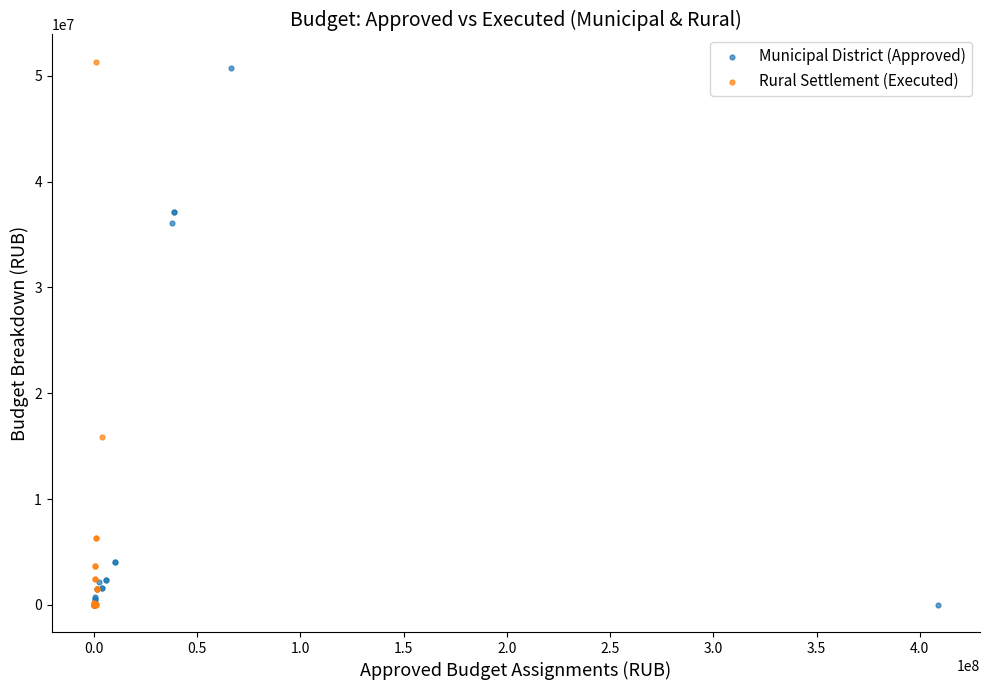

What are all the series names shown in the legend?

Municipal District (Approved), Rural Settlement (Executed)